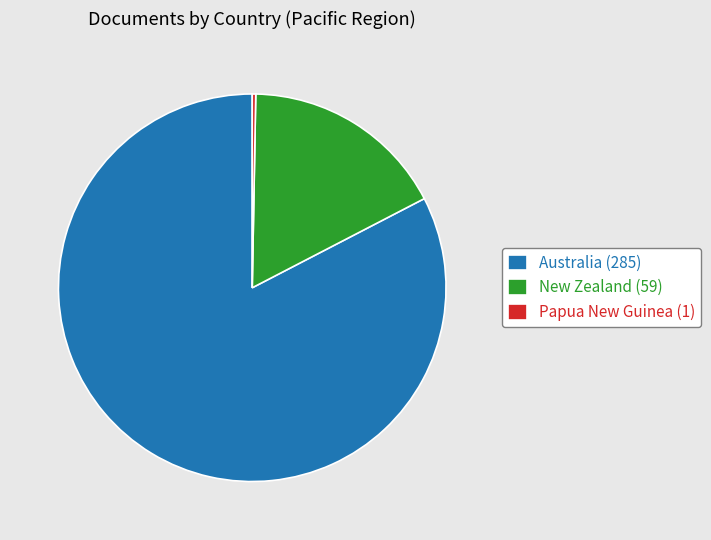

Which category has the biggest portion of the pie?

Australia